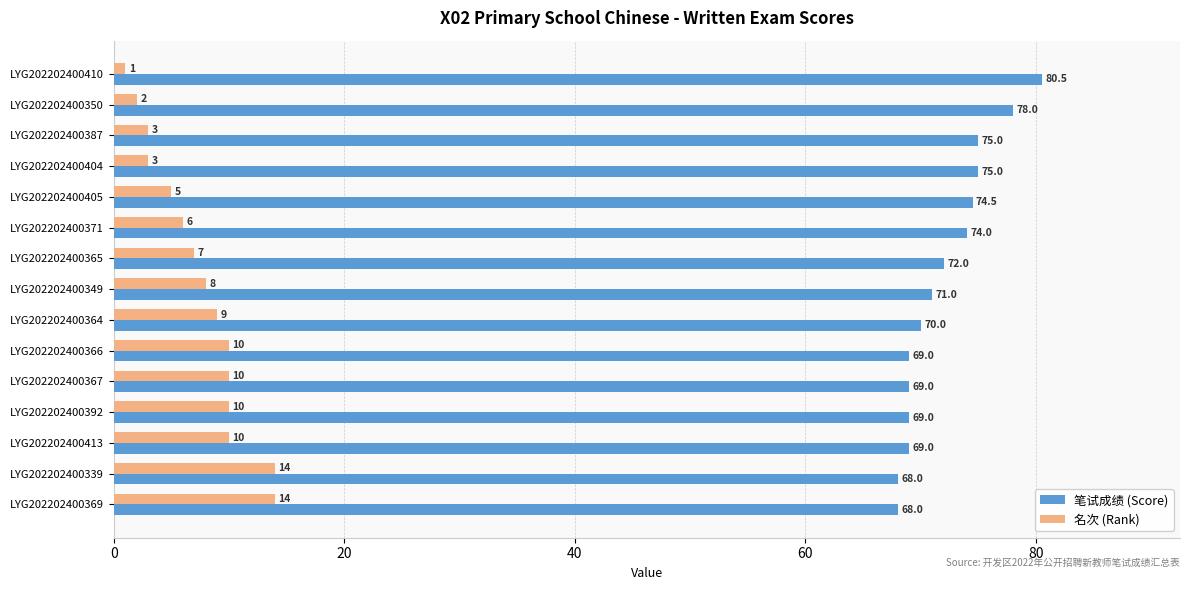

At how many categories does at least one series exceed 54?

15